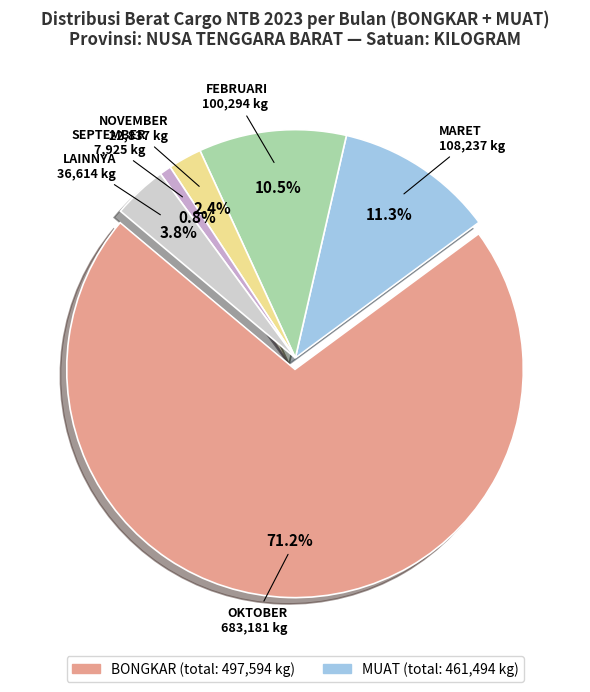

The FEBRUARI slice represents 6% of the pie. True or false?

False